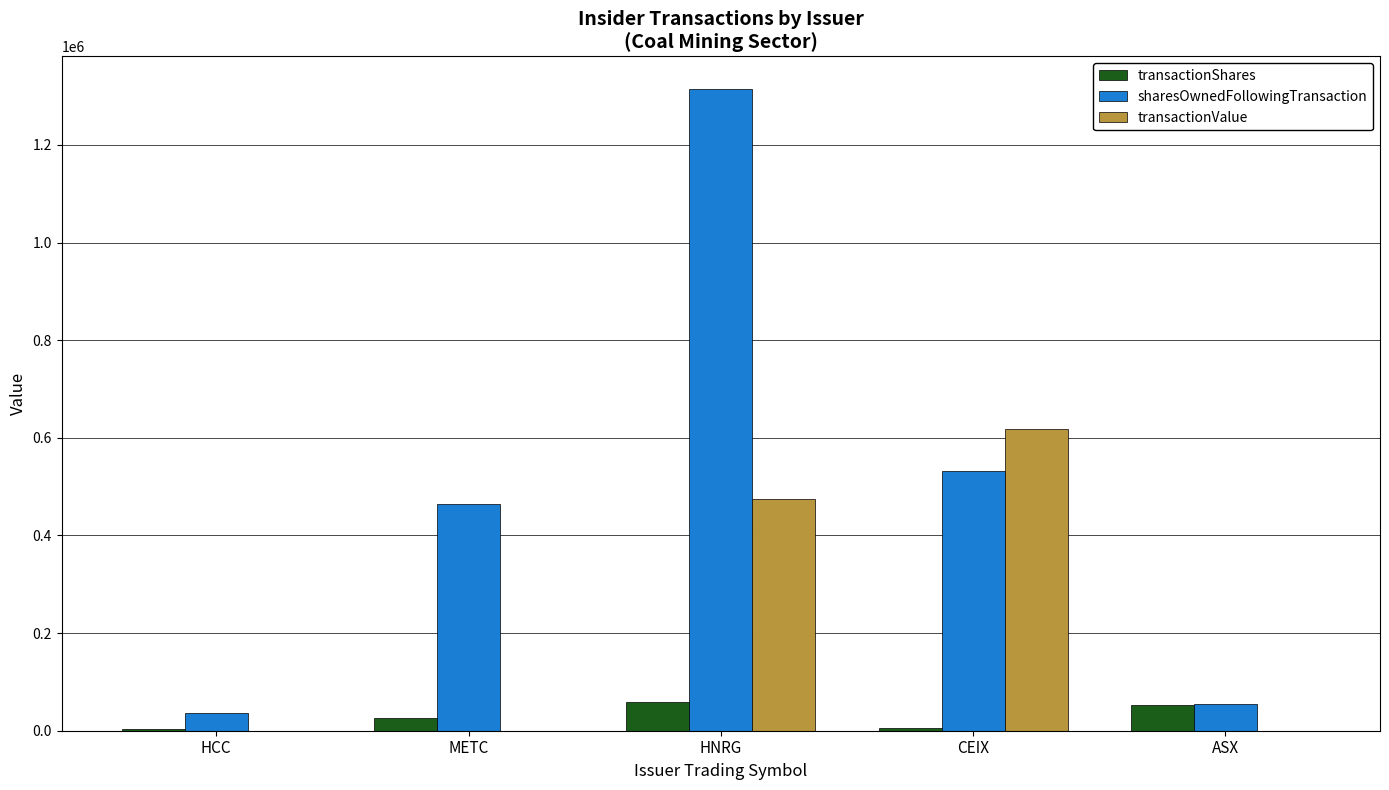

What is the highest value of the transactionShares series?

57971